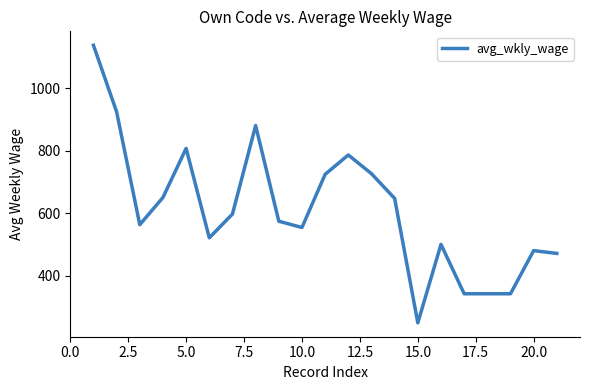

What is the greatest value displayed?

1137